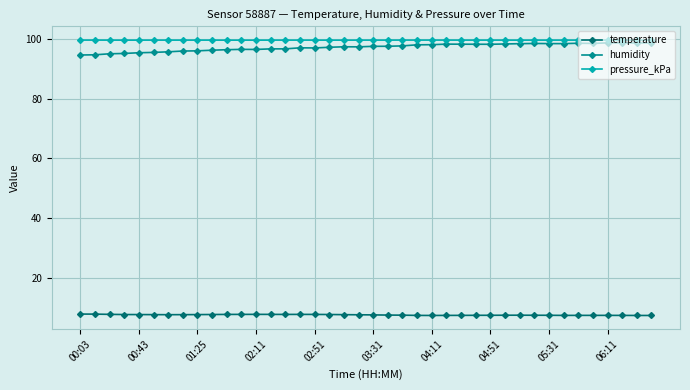

What is the minimum value for pressure_kPa?

99.7